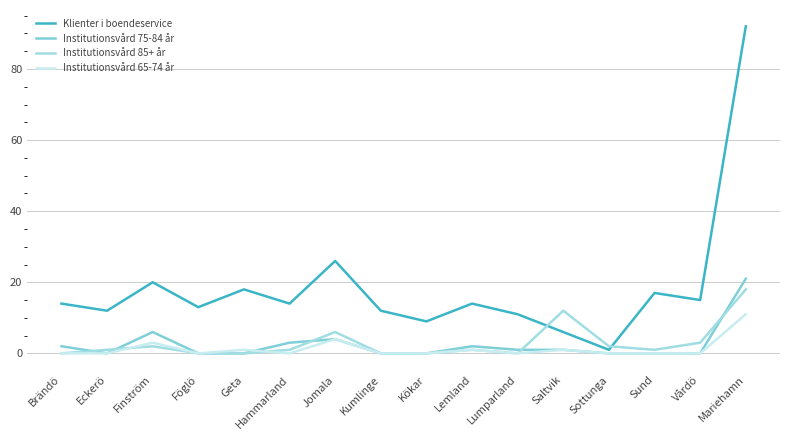

How many lines are shown in the chart?

4